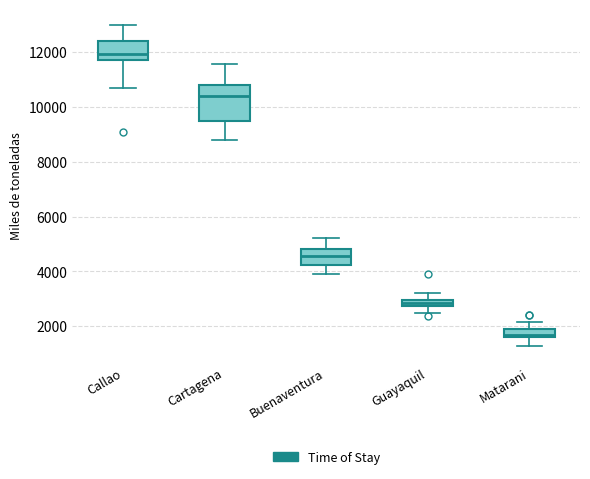

Which box's median line is the highest?

Callao